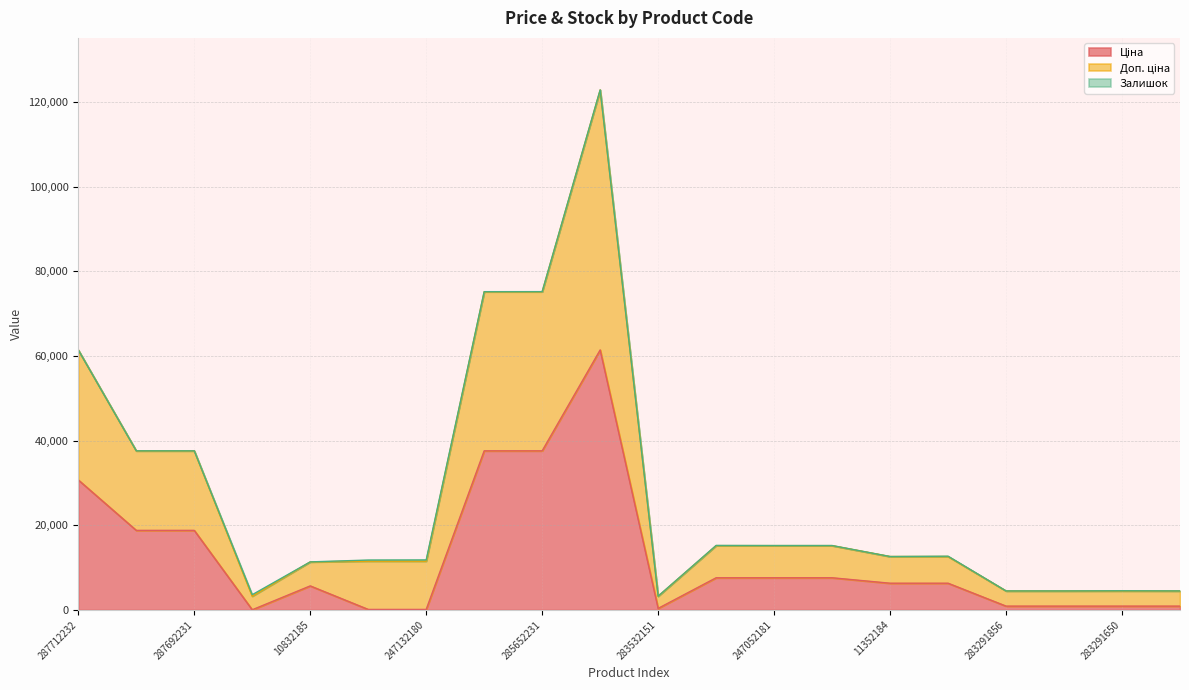

What is the maximum value for Ціна?

61434.3